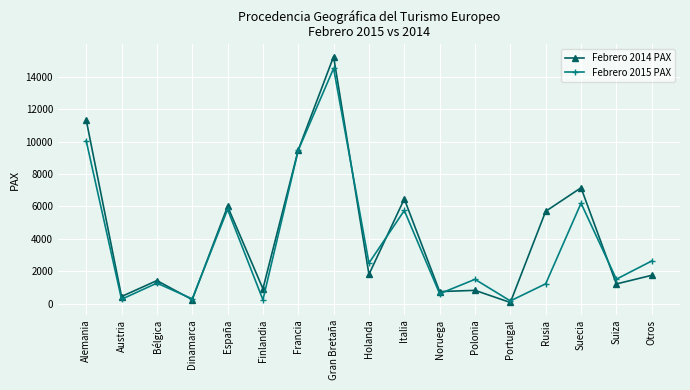

How many lines are shown in the chart?

2